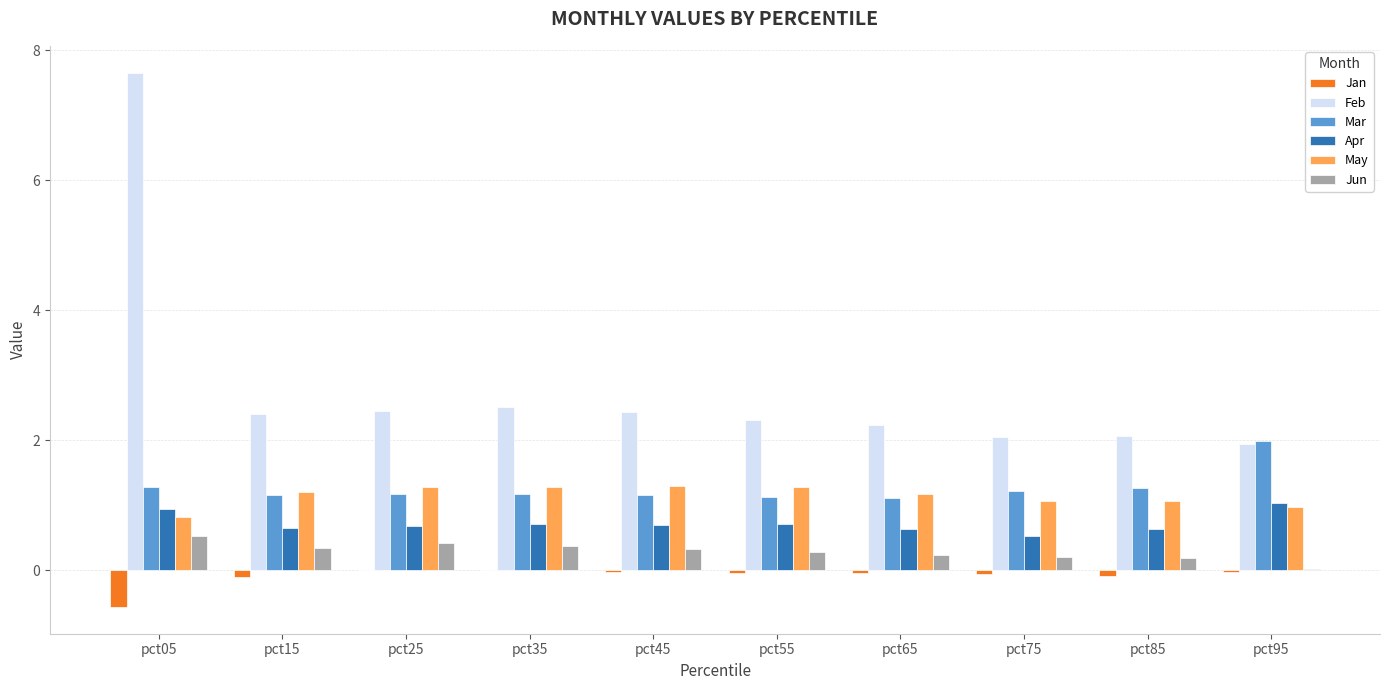

What is the sum of all Mar values?

12.7